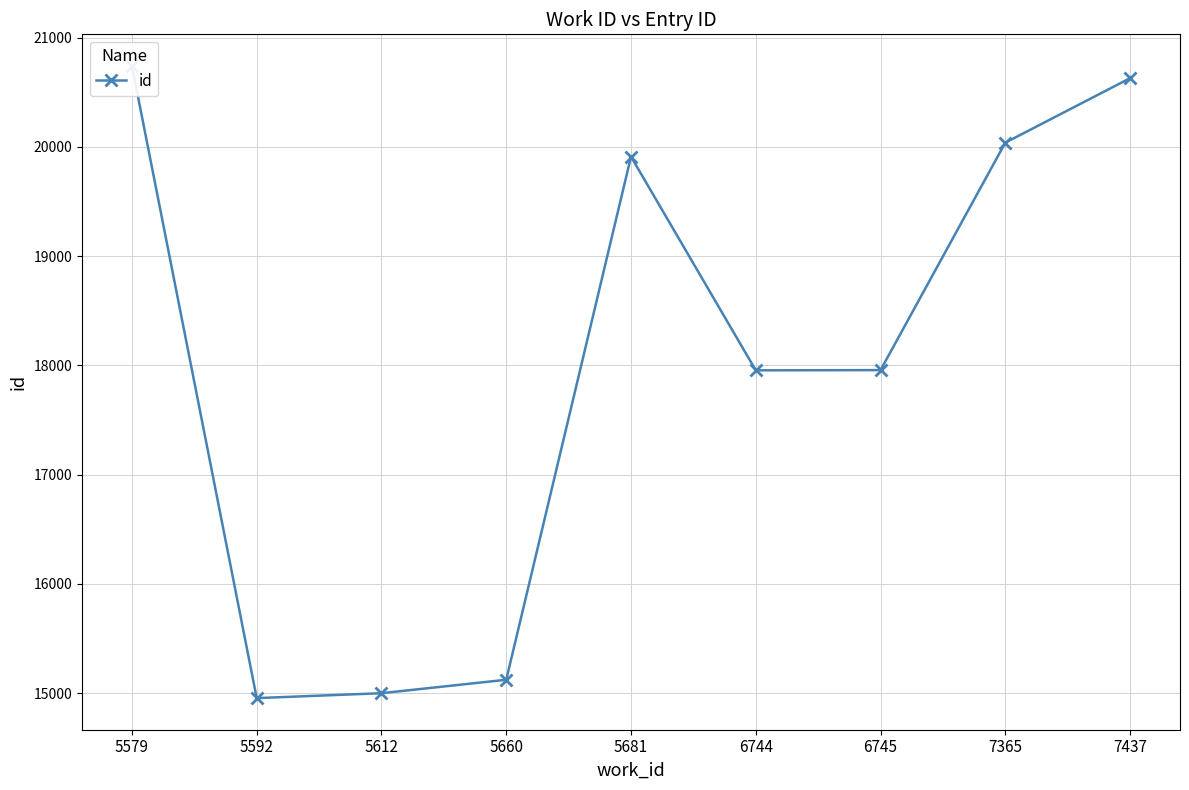

Which has a higher value, 7365 or 5660?

7365